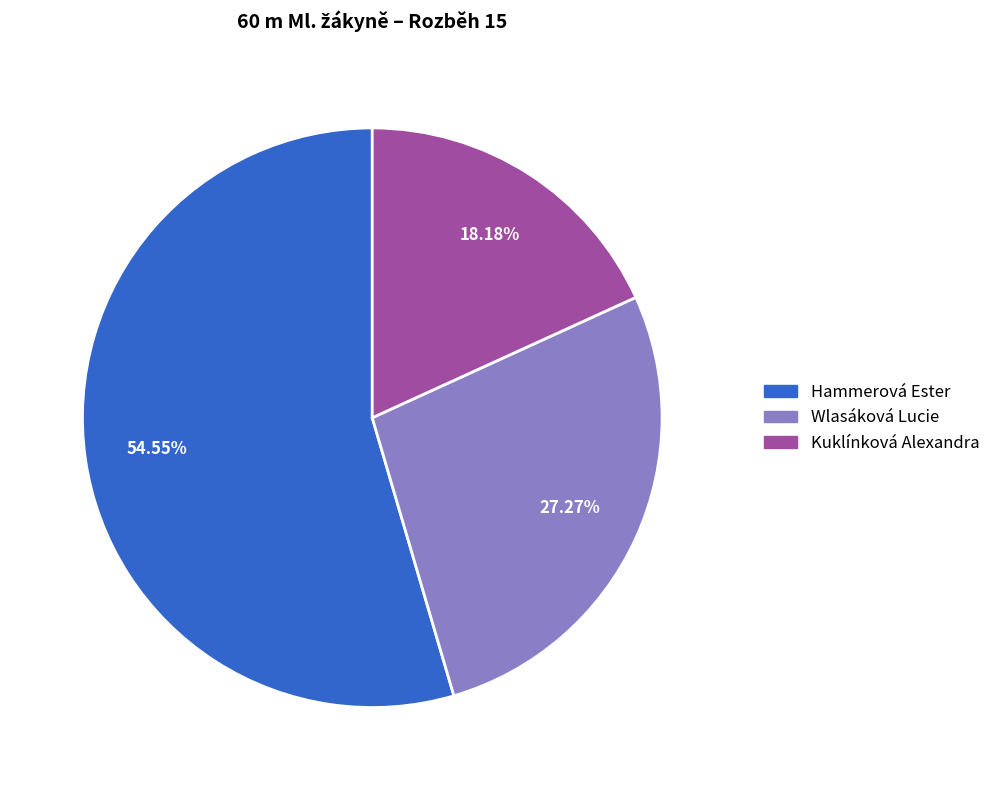

What is the smallest slice in the pie chart?

Kuklínková Alexandra